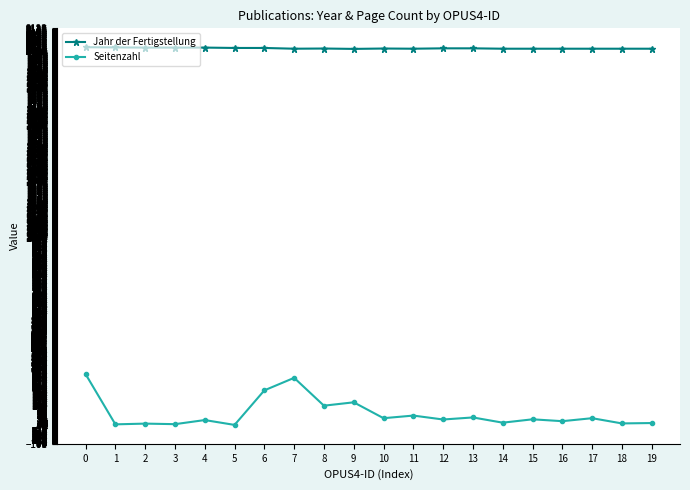

True or false: Seitenzahl and Jahr der Fertigstellung cross at least once.

False